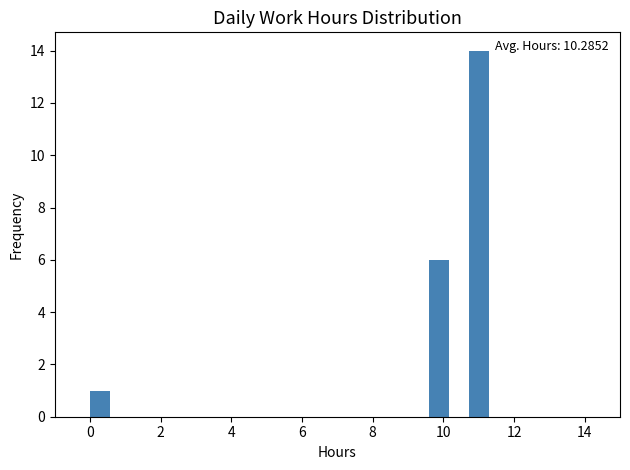

Around what value on the x-axis is the tallest bar? Give the approximate position of its centre, as read against the axis.

11.0